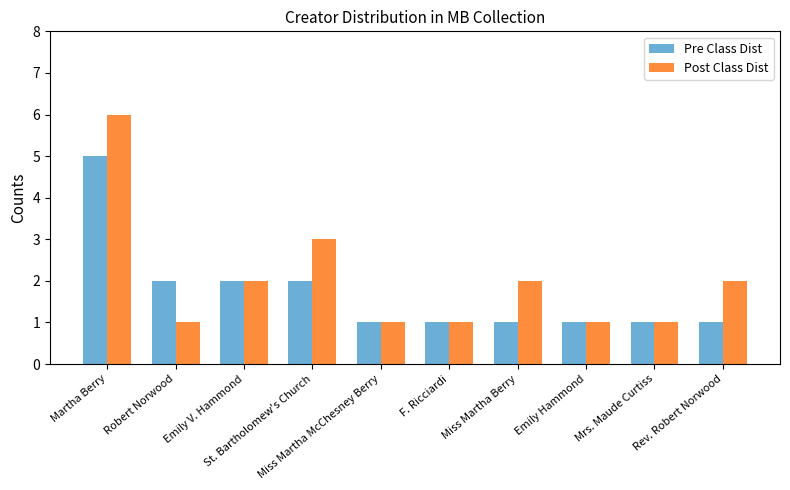

Reading left to right, transcribe all the data shown in this chart.

Pre Class Dist: Martha Berry=5	Robert Norwood=2	Emily V. Hammond=2	St. Bartholomew's Church=2	Miss Martha McChesney Berry=1	F. Ricciardi=1	Miss Martha Berry=1	Emily Hammond=1	Mrs. Maude Curtiss=1	Rev. Robert Norwood=1
Post Class Dist: Martha Berry=6	Robert Norwood=1	Emily V. Hammond=2	St. Bartholomew's Church=3	Miss Martha McChesney Berry=1	F. Ricciardi=1	Miss Martha Berry=2	Emily Hammond=1	Mrs. Maude Curtiss=1	Rev. Robert Norwood=2